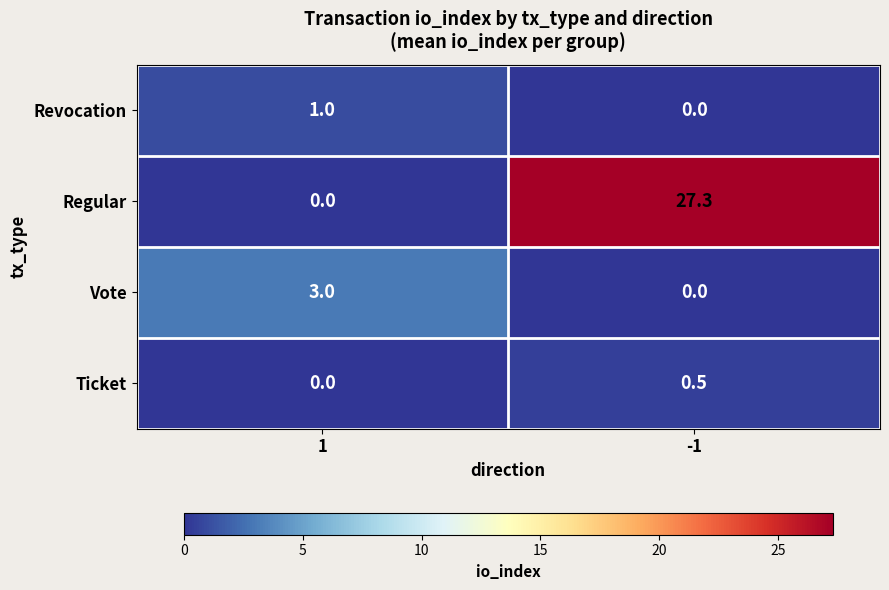

What is the difference between the maximum and minimum values in the Ticket series?

0.5